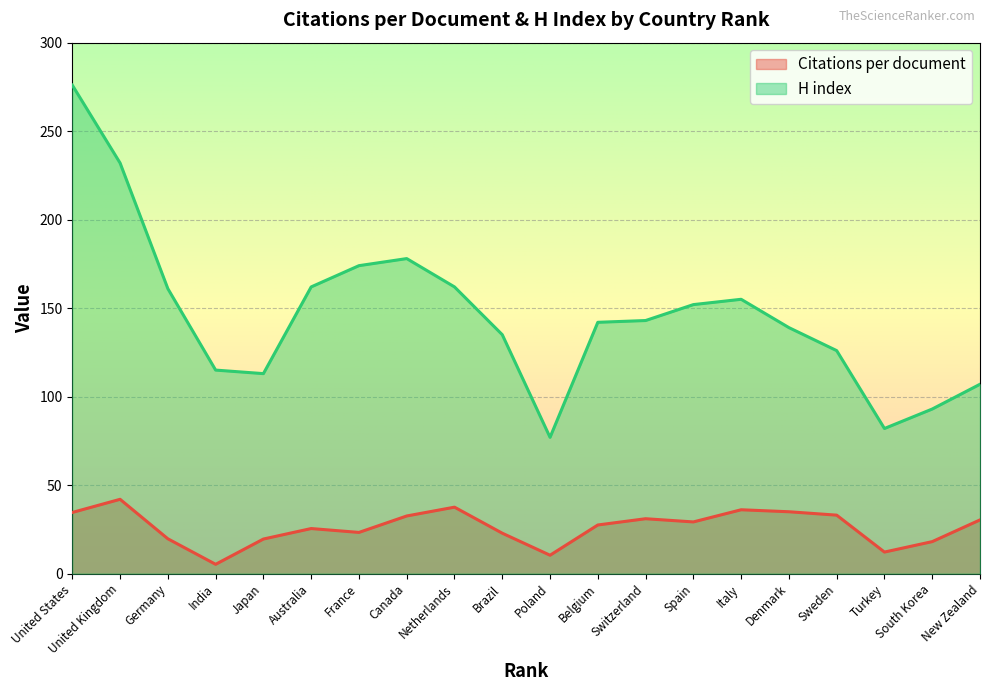

Where is the first local maximum for H index?

Canada